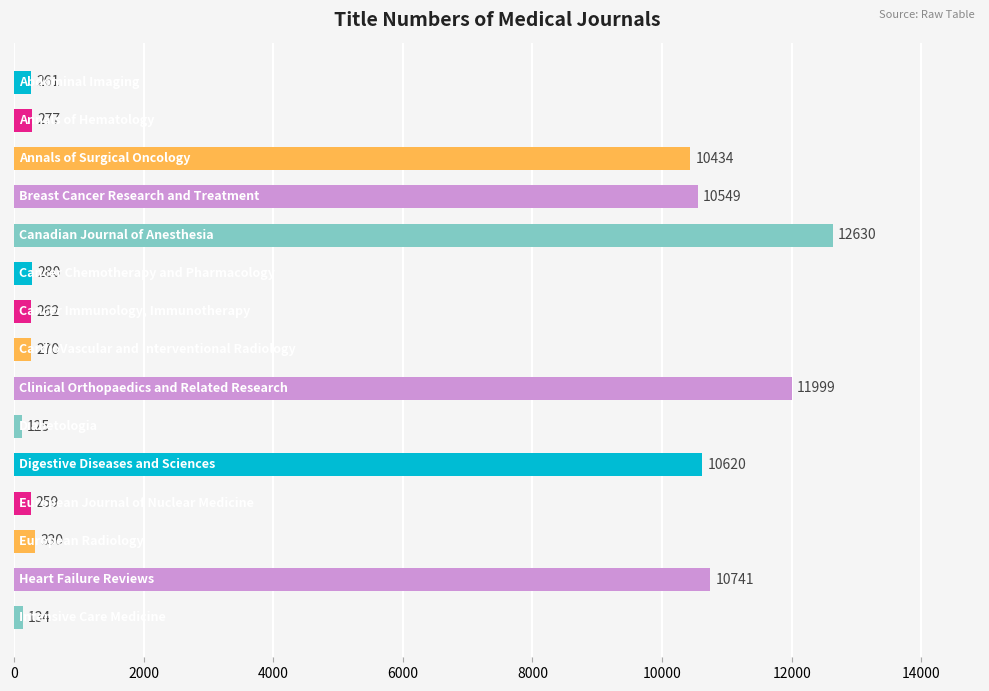

What is the average value?

4611